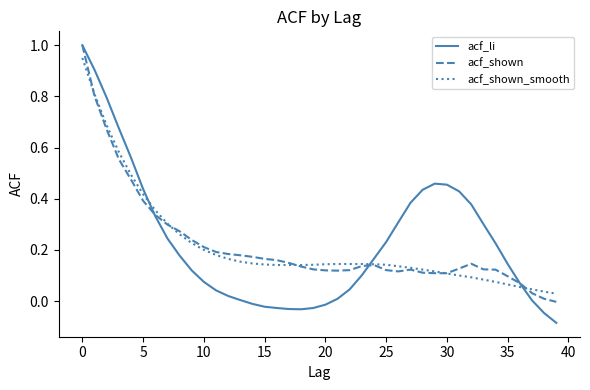

Which series has the widest spread of values?

acf_li